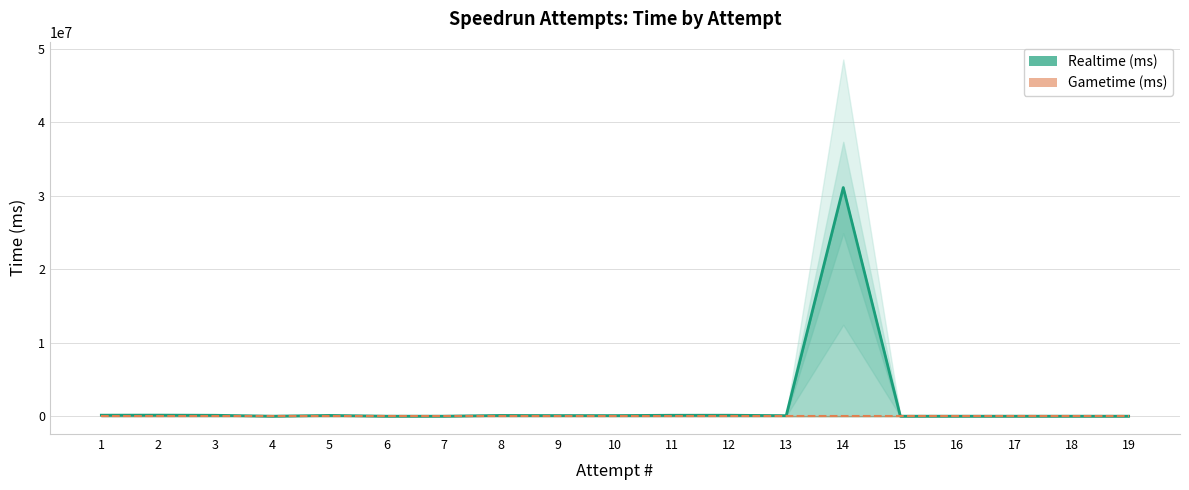

What is the value of the 2nd point from the left?

145209